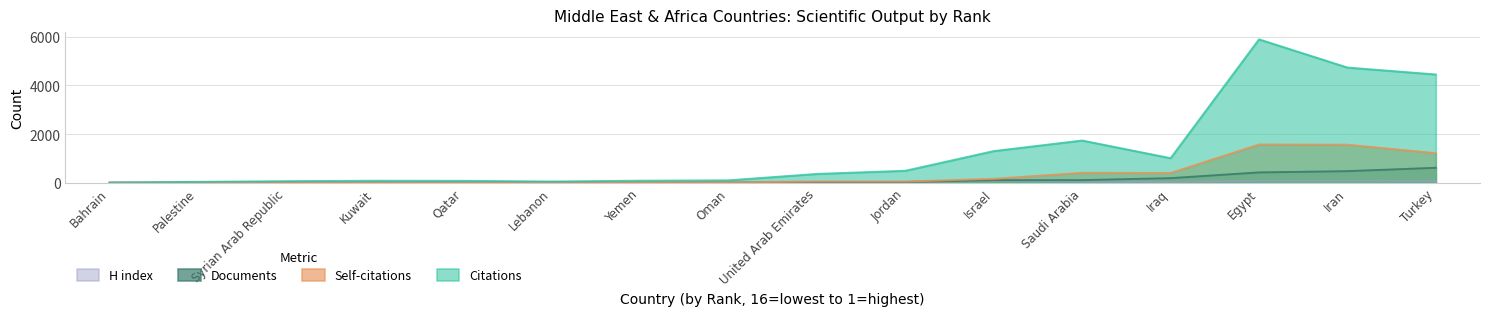

What is the value of the H index point at the 11th from the left?

88